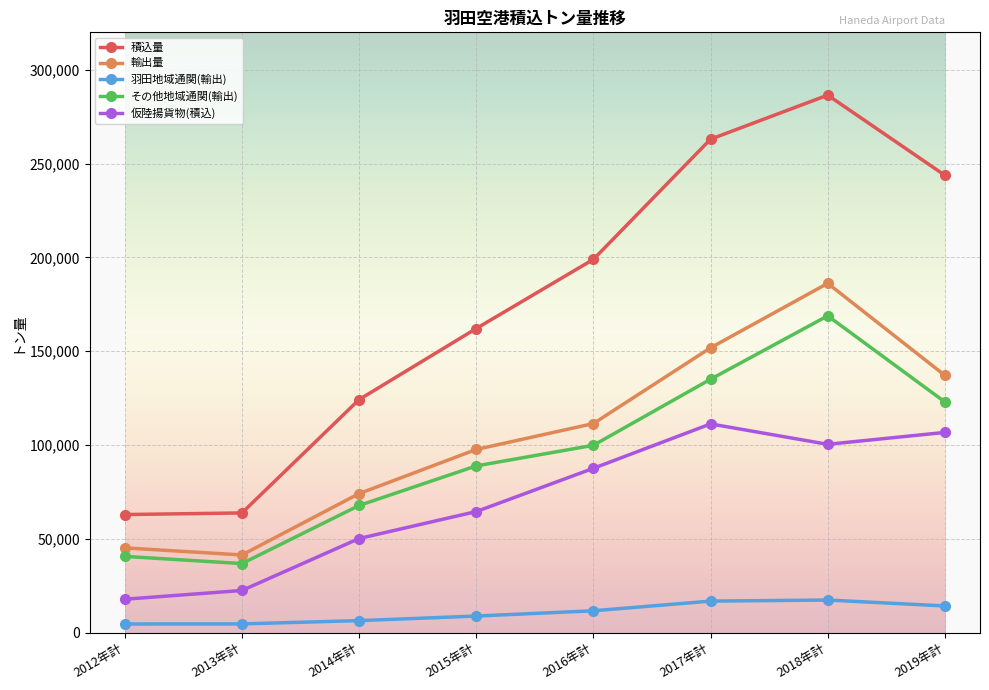

At how many categories does at least one series exceed 211691?

3